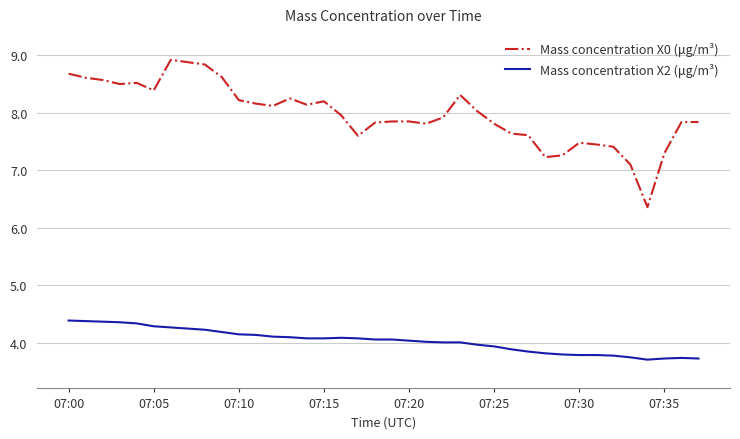

What is the greatest value displayed?

8.9